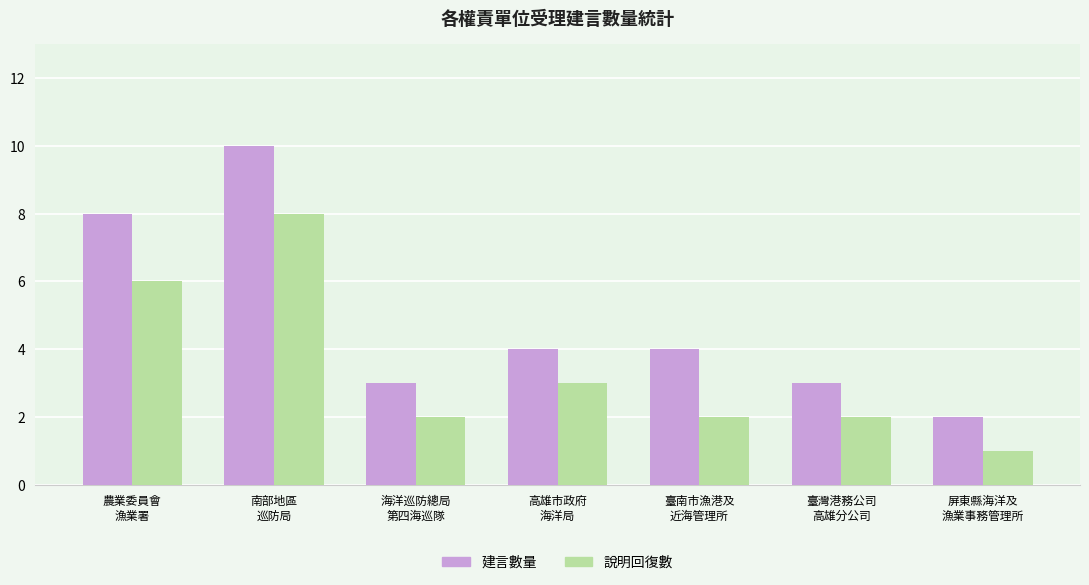

At which category is the sum across all series the highest?

南部地區
巡防局